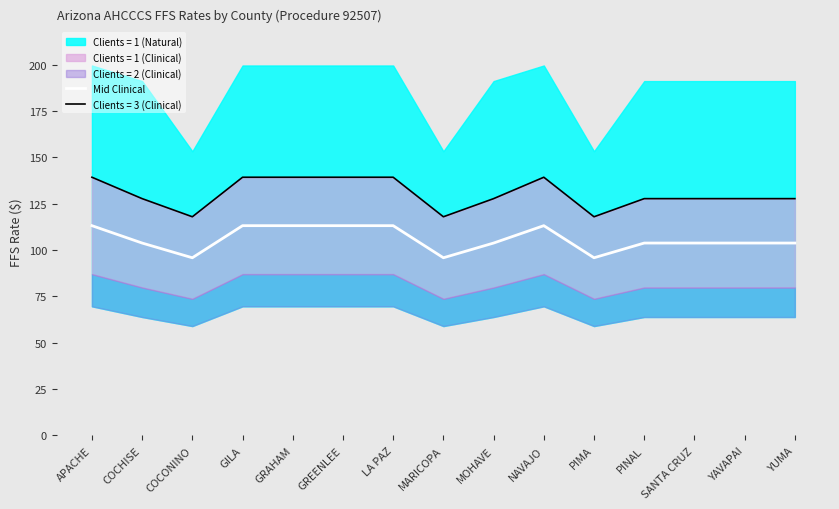

List the labels in order of value, smallest first.

COCONINO, MARICOPA, PIMA, COCHISE, MOHAVE, PINAL, SANTA CRUZ, YAVAPAI, YUMA, APACHE, GILA, GRAHAM, GREENLEE, LA PAZ, NAVAJO